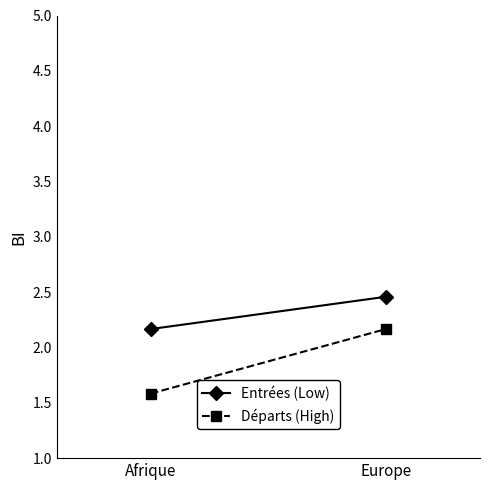

Is this an area chart (filled region under the line)?

No